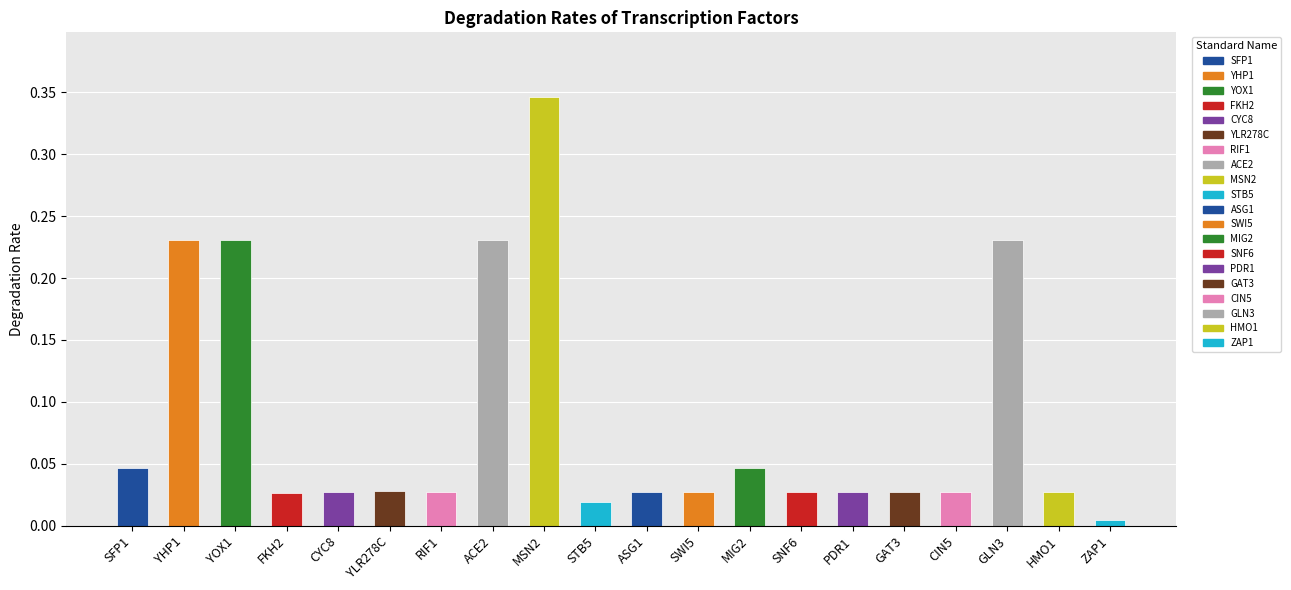

The chart shows a value of 0.4 at GLN3. True or false?

False